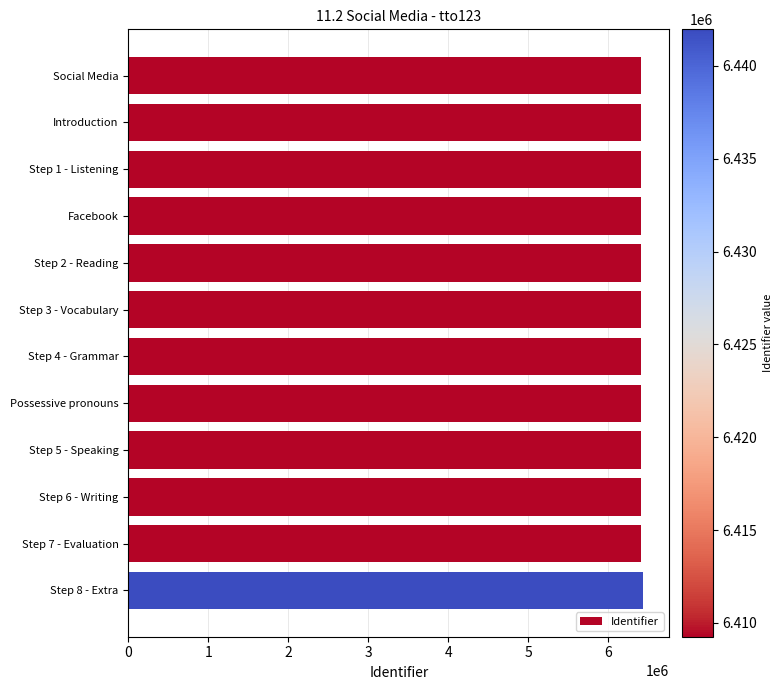

What is the greatest value displayed?

6441970